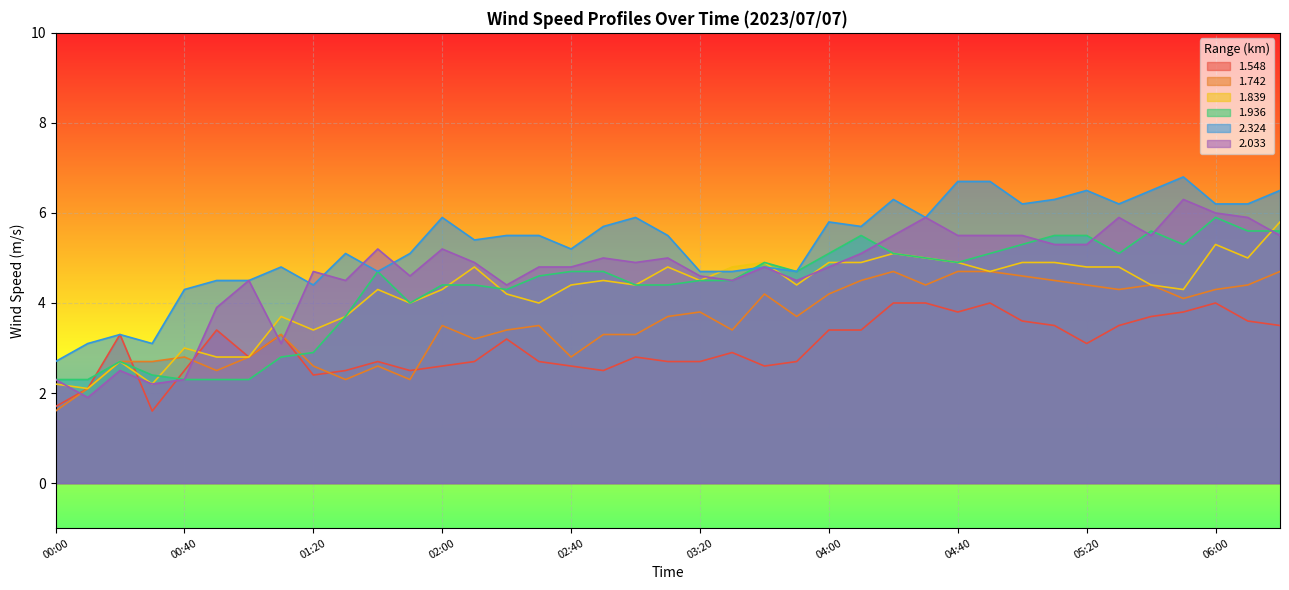

Where is the first local maximum for 1.548?

00:20